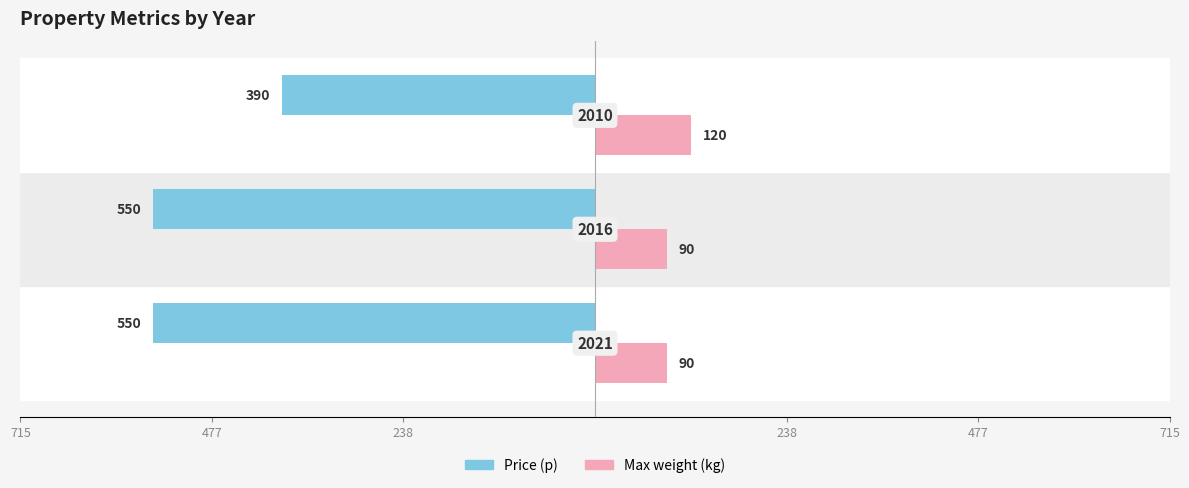

What are all the series names shown in the legend?

Price (p), Max weight (kg)